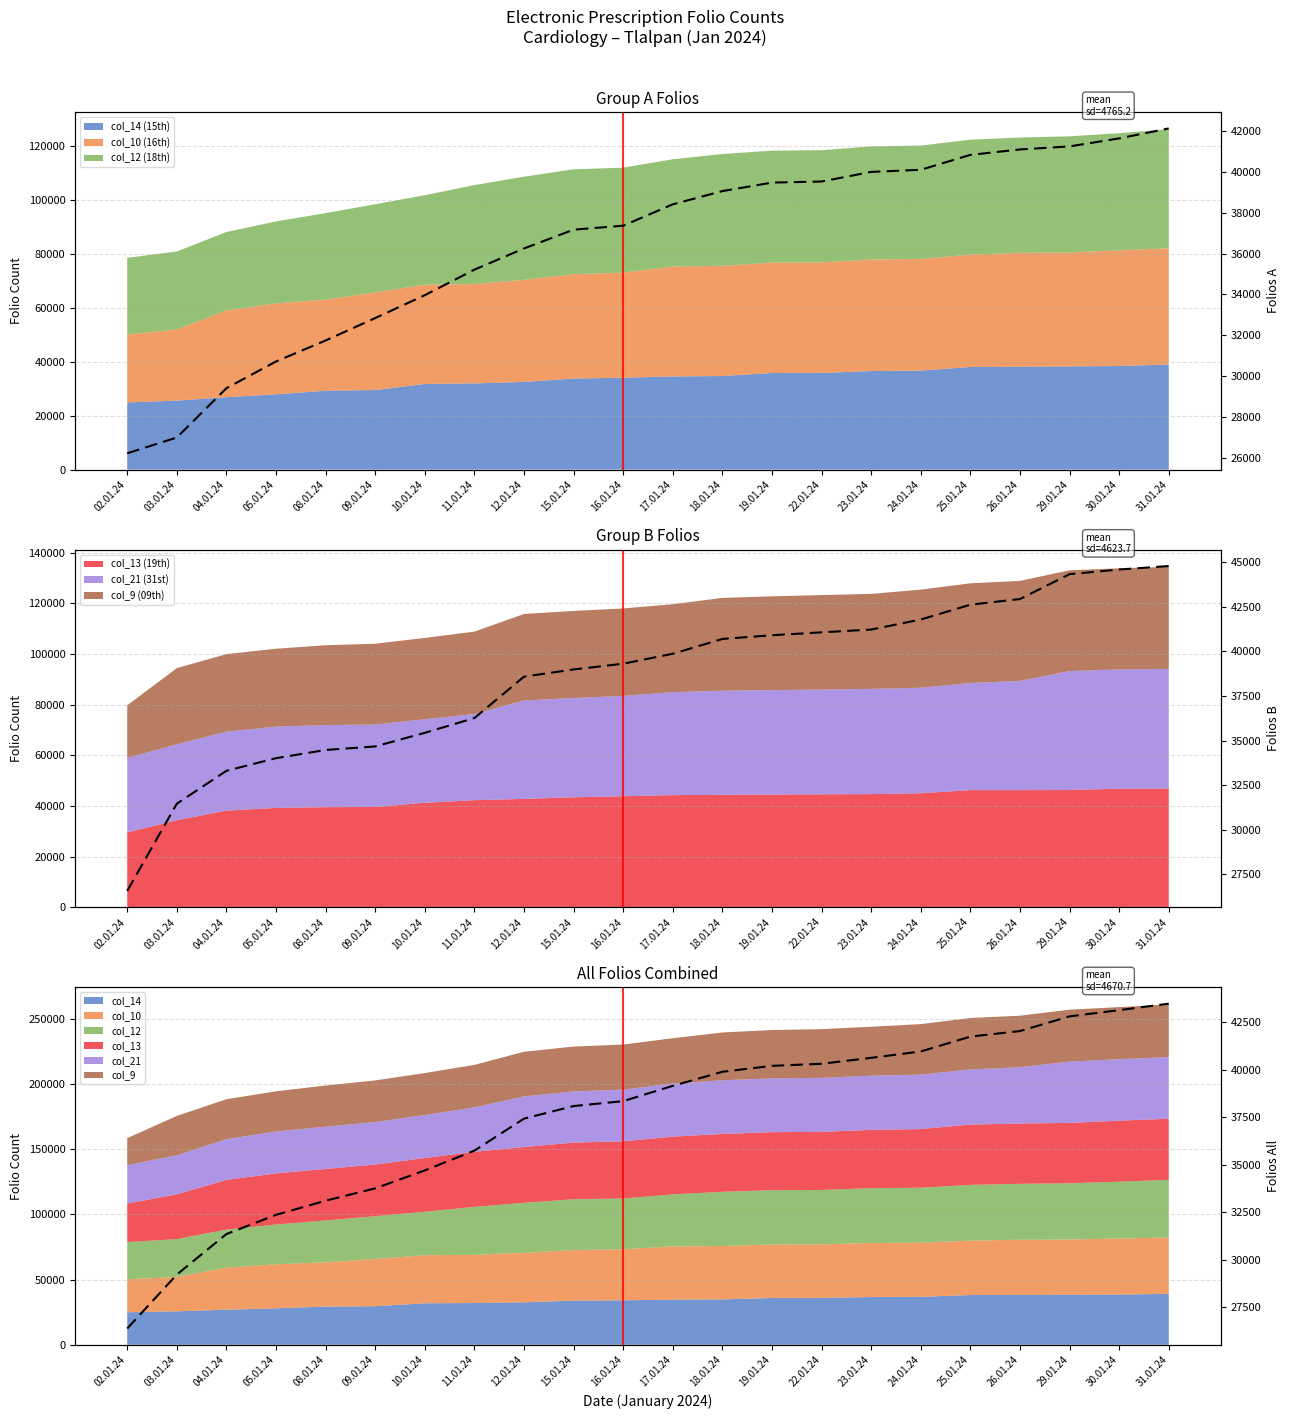

List the labels in order of value, smallest first.

02.01.24, 03.01.24, 04.01.24, 05.01.24, 08.01.24, 09.01.24, 10.01.24, 11.01.24, 12.01.24, 15.01.24, 16.01.24, 17.01.24, 18.01.24, 19.01.24, 22.01.24, 23.01.24, 24.01.24, 25.01.24, 26.01.24, 29.01.24, 30.01.24, 31.01.24